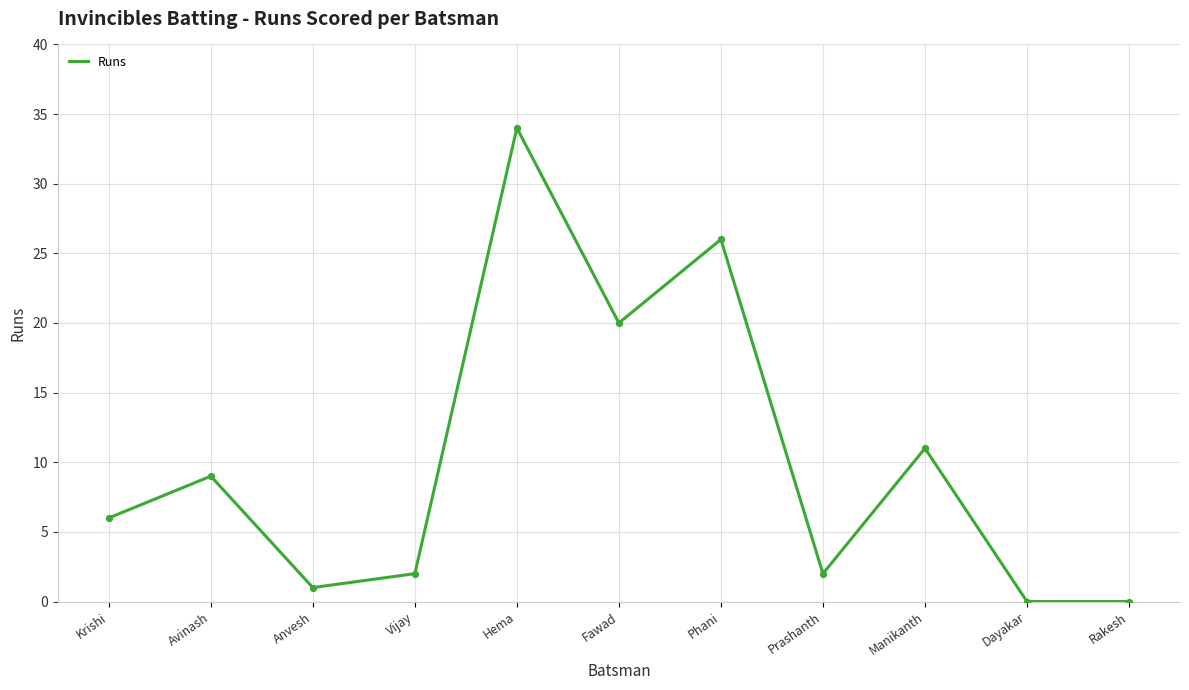

What is the change in value from Anvesh to Phani?

+25